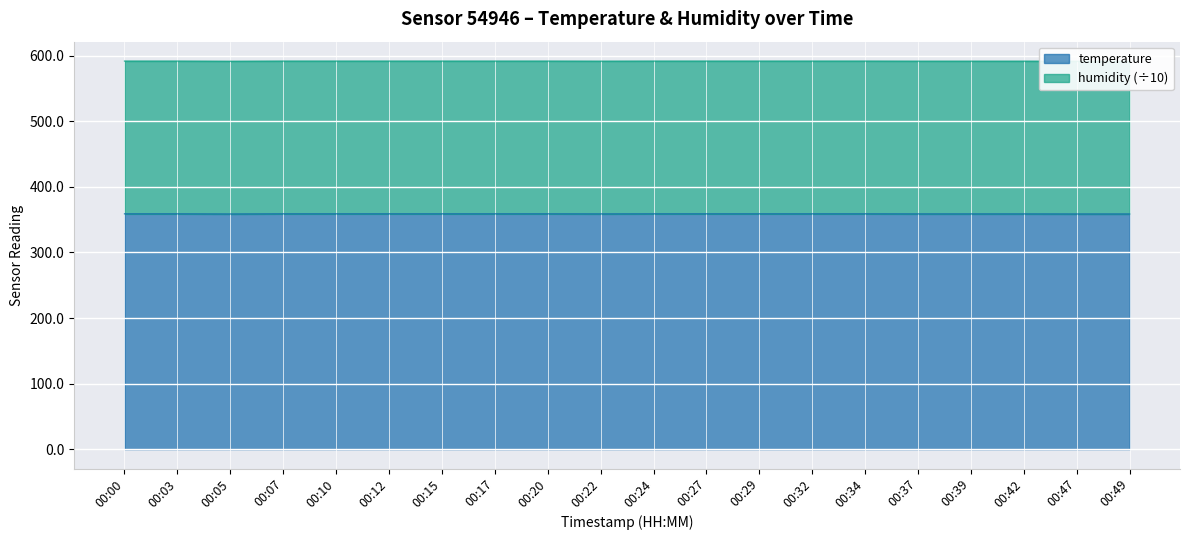

Where is the data nearest to the value 358?

00:05